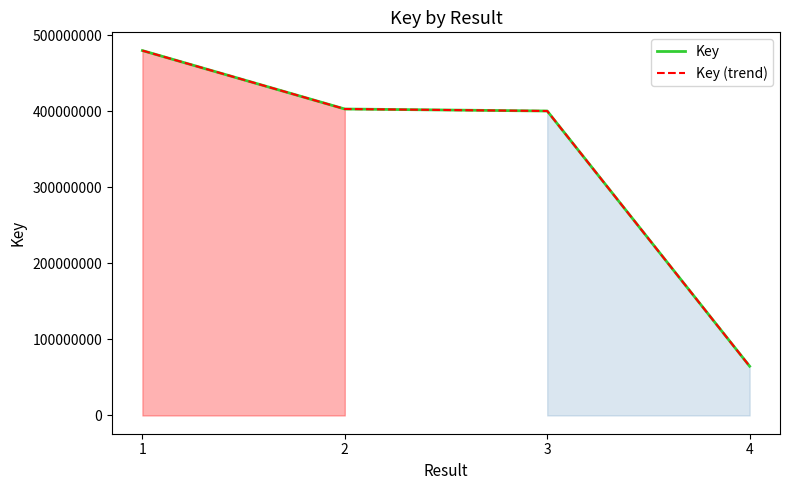

Which label corresponds to the smallest value in the chart?

4